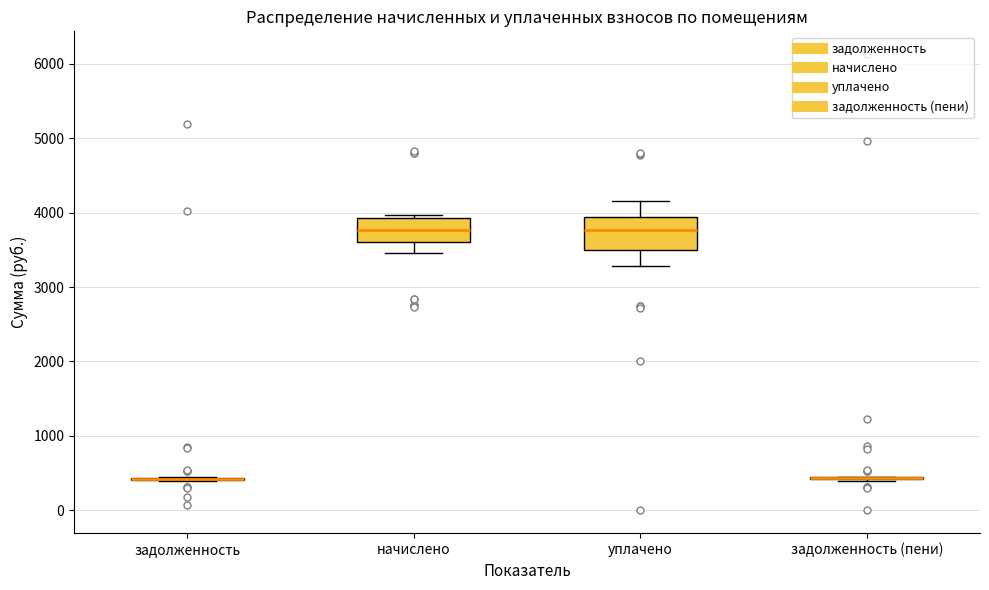

Reading left to right, read every box against the y-axis: the position of its median line, the range the box covers, and the ends of its whiskers. The values are not printed on the chart, so give them approximately, as read against the axis.

задолженность: box collapsed to a line at 400, whiskers 400 to 400
начислено: median 3800, box 3600 to 3900, whiskers 3500 to 4000
уплачено: median 3800, box 3500 to 3900, whiskers 3300 to 4200
задолженность (пени): box collapsed to a line at 400, whiskers 400 to 400